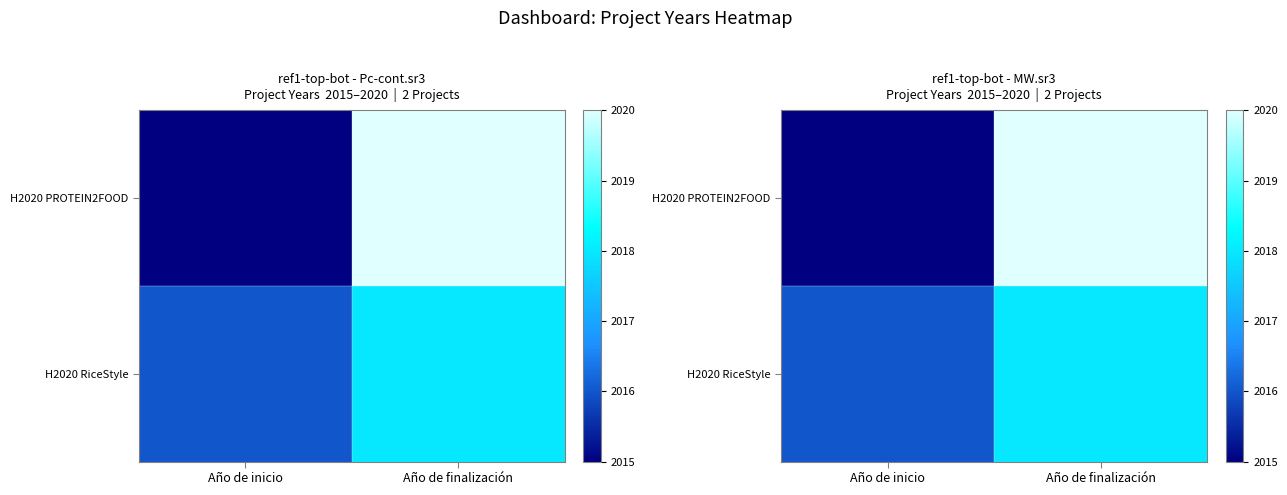

The value of H2020 RiceStyle at Año de inicio is 2016. True or false?

True